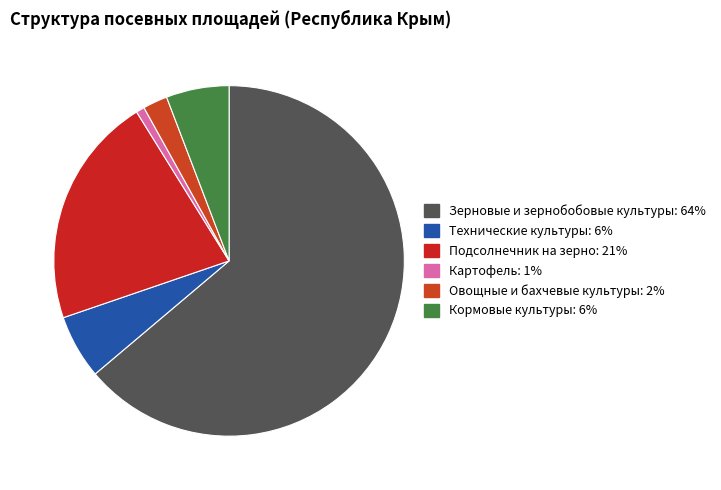

Which category has the biggest portion of the pie?

Зерновые и зернобобовые культуры